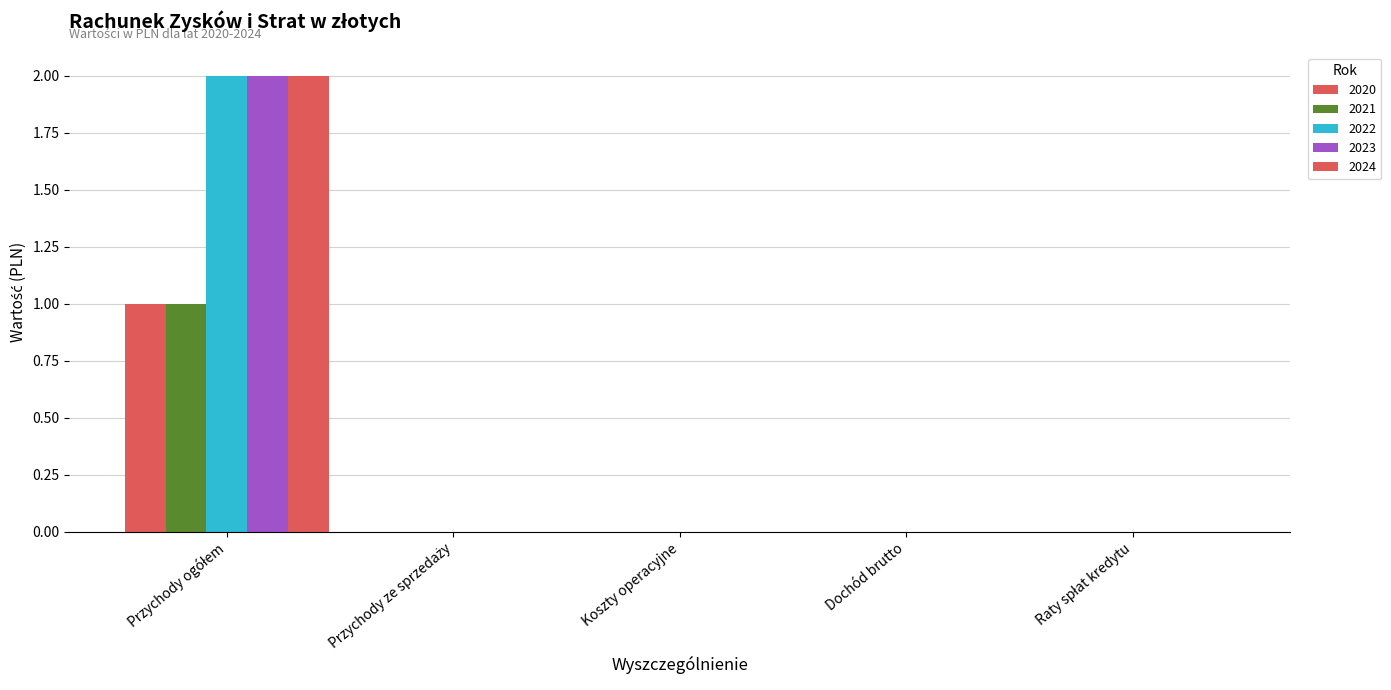

How many categories are shown in the chart?

5